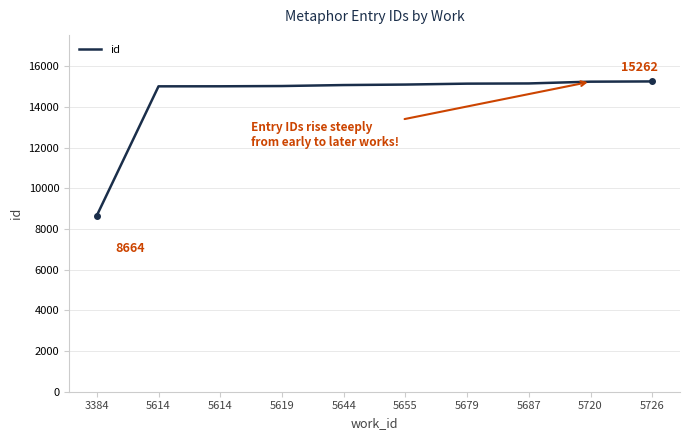

How many lines are shown in the chart?

1